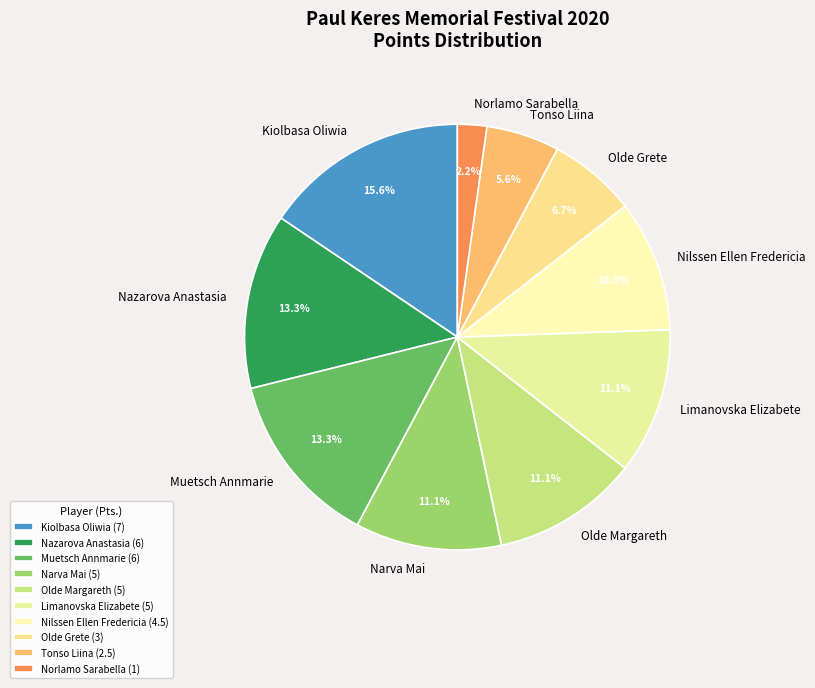

Count the number of slices in the pie.

10